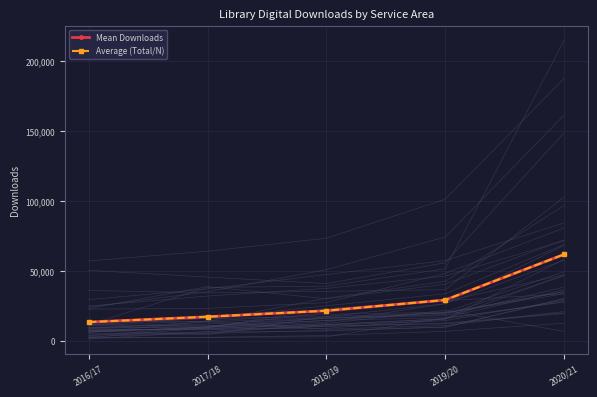

Reading left to right, transcribe all the data shown in this chart.

Mean Downloads: 13183.6	16999.1	21326.5	28994.9	61588.1
Average (Total/N): 13183.6	16999.1	21326.5	28994.9	61588.1